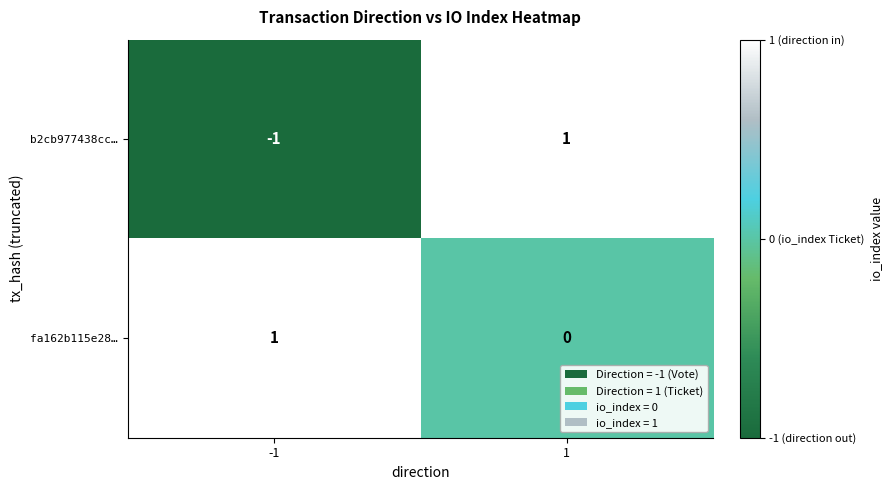

Is the value of fa162b115e28… at 1 greater than the value of b2cb977438cc… at -1?

Yes